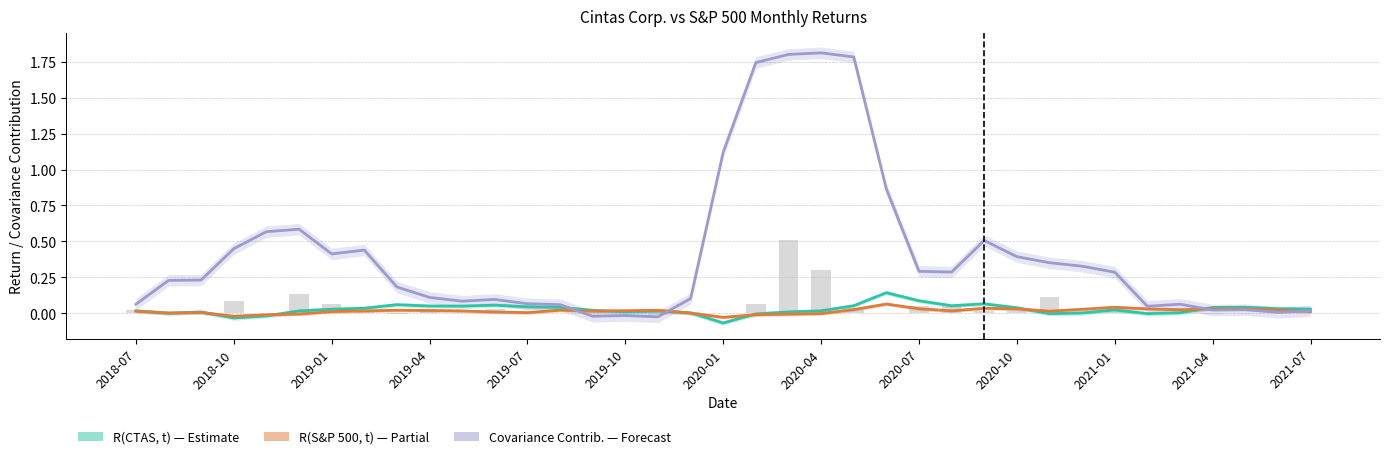

What is the total value across all series at 25?

0.4